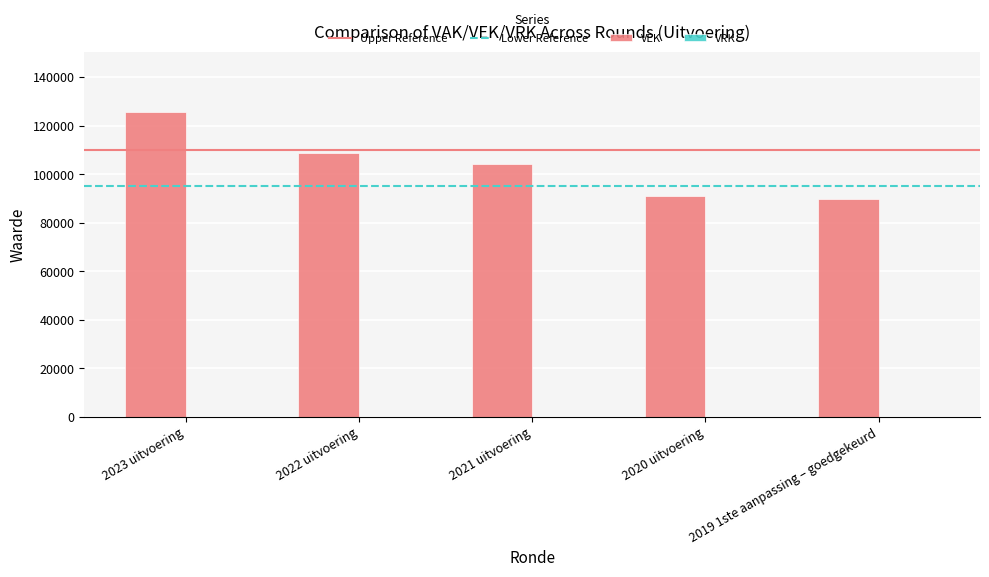

At which category does the chart reach its minimum across all series?

2019 1ste aanpassing – goedgekeurd